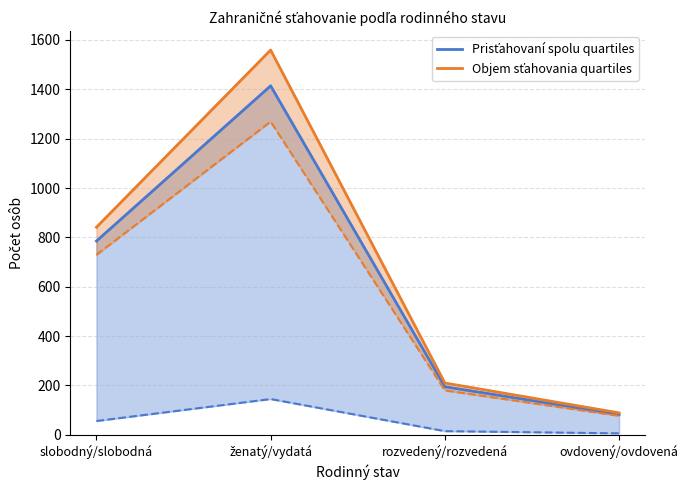

Which category has the highest value across all series?

ženatý/vydatá